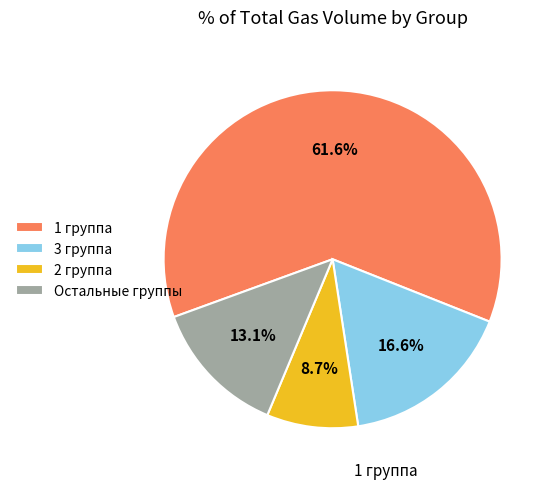

Is 1 группа the majority of the pie?

Yes